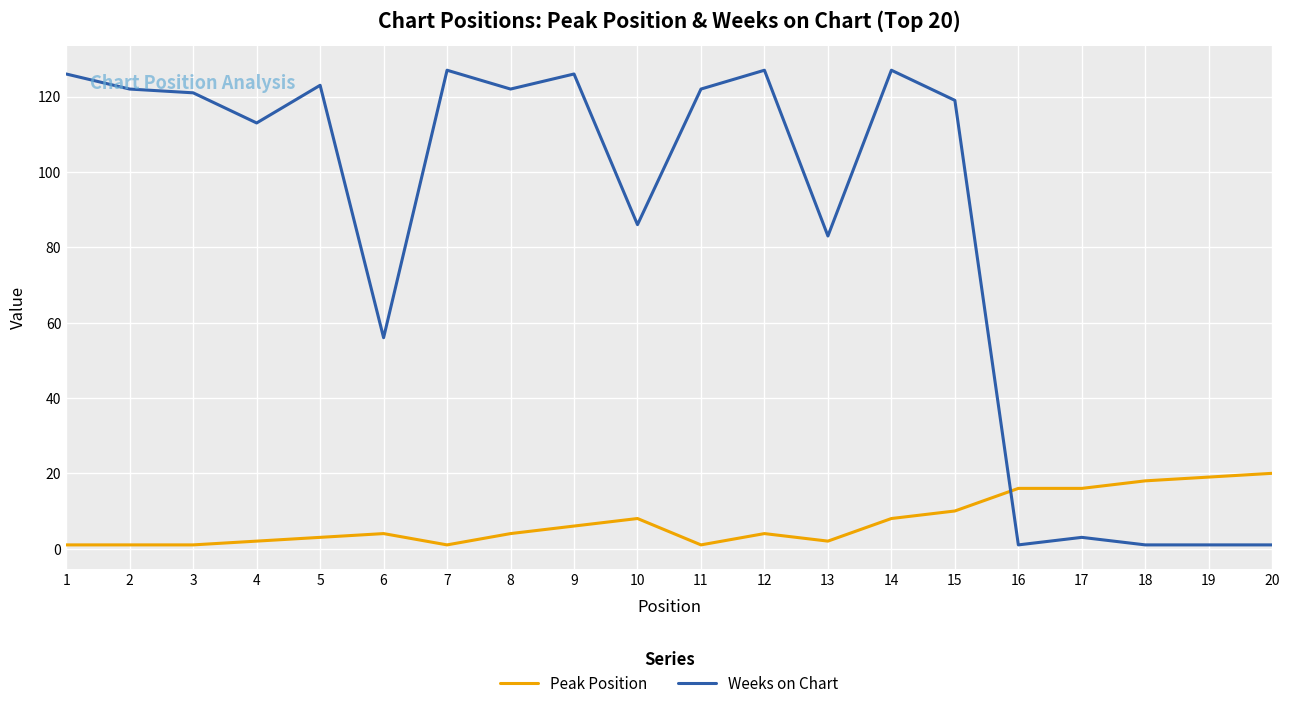

The Weeks on Chart series shows 135 at 13. True or false?

False